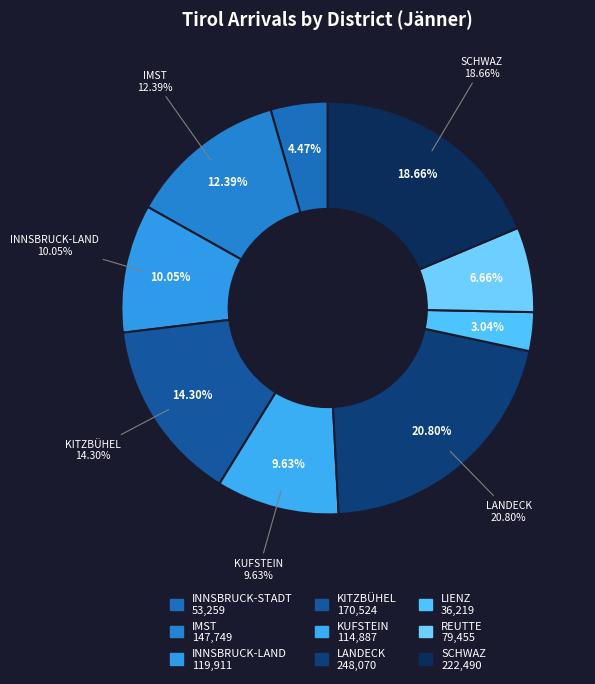

To the nearest percent, what is the combined percentage of INNSBRUCK-STADT and INNSBRUCK-LAND?

15%